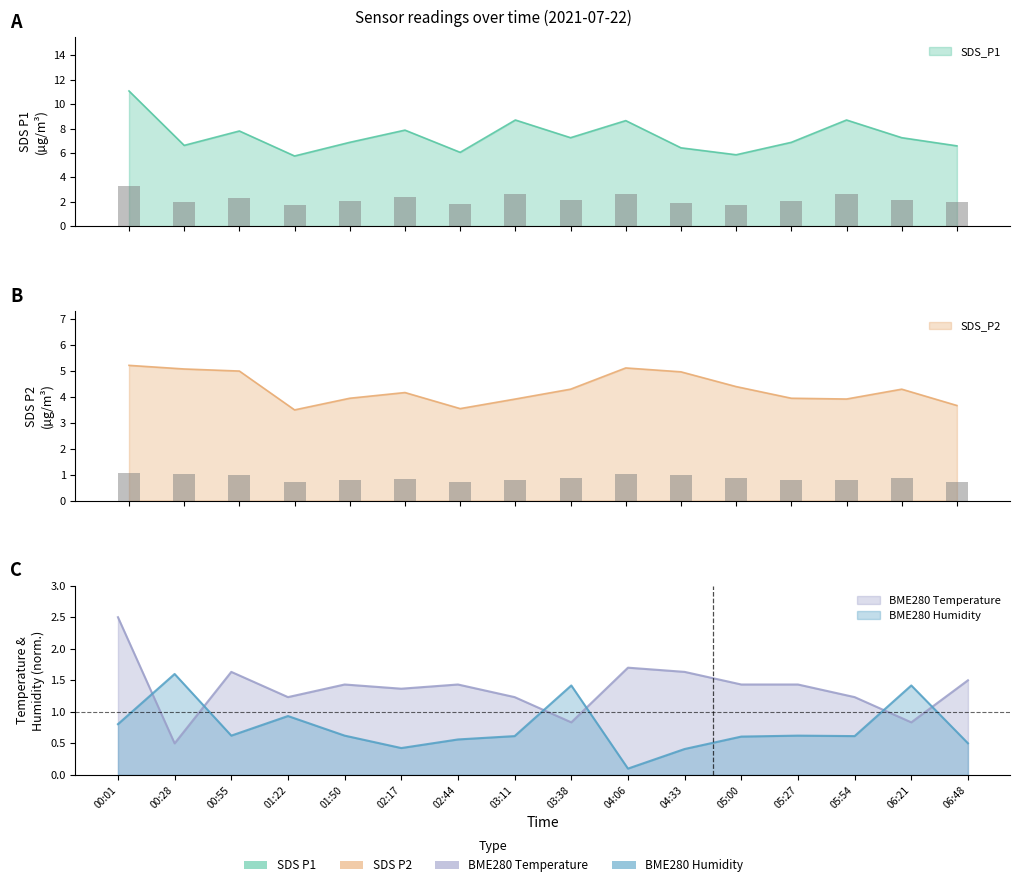

How many groups of bars are there?

16